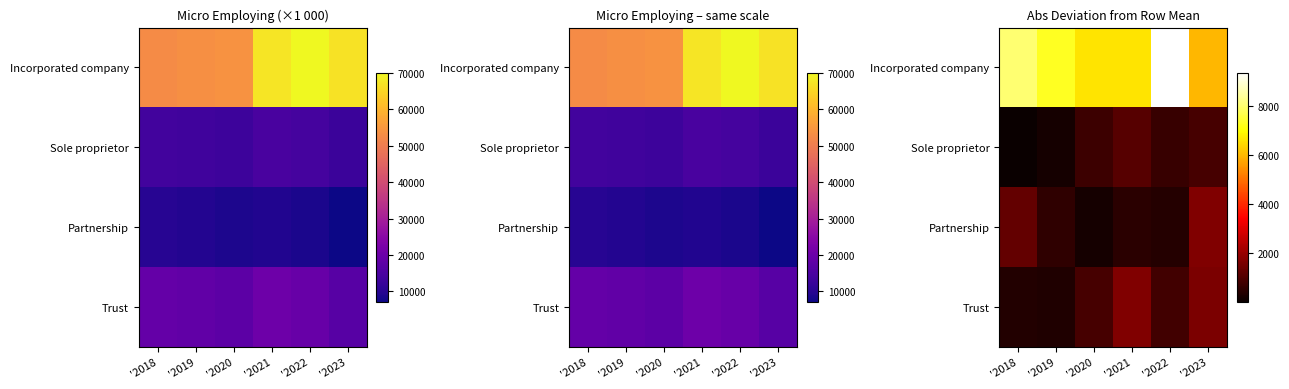

What is the difference between the Partnership values at '2019 and '2022?

146.7